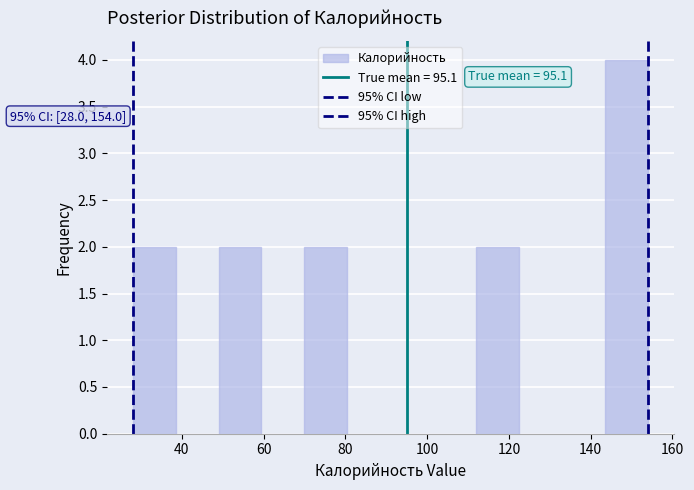

Which range on the x-axis has the tallest bar?

143.5 to 154.0